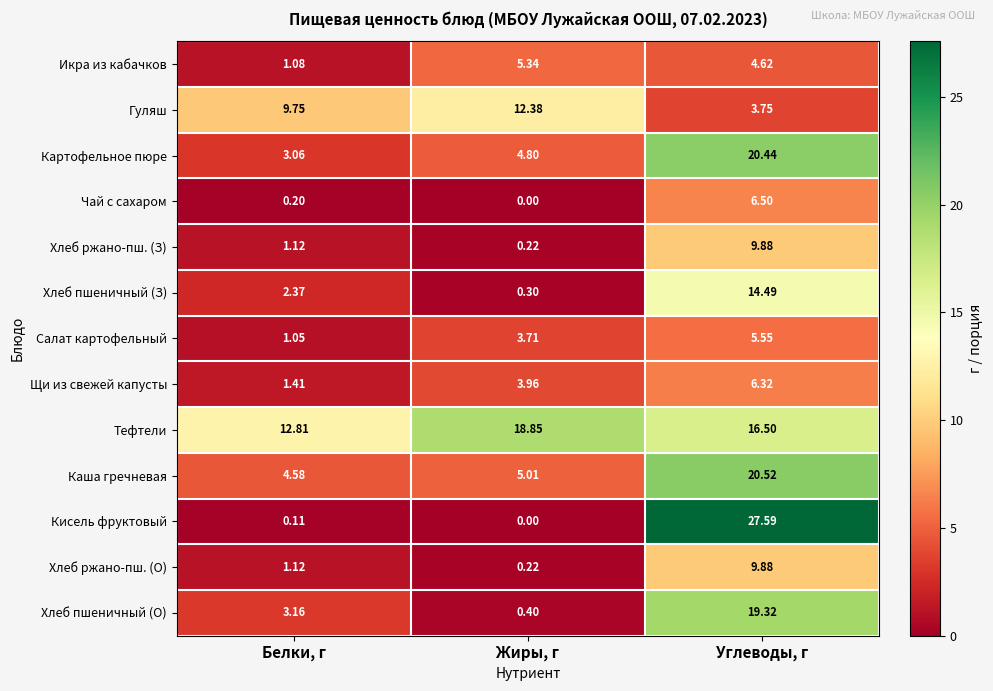

List the labels in order of Щи из свежей капусты value, largest first.

Углеводы, г, Жиры, г, Белки, г